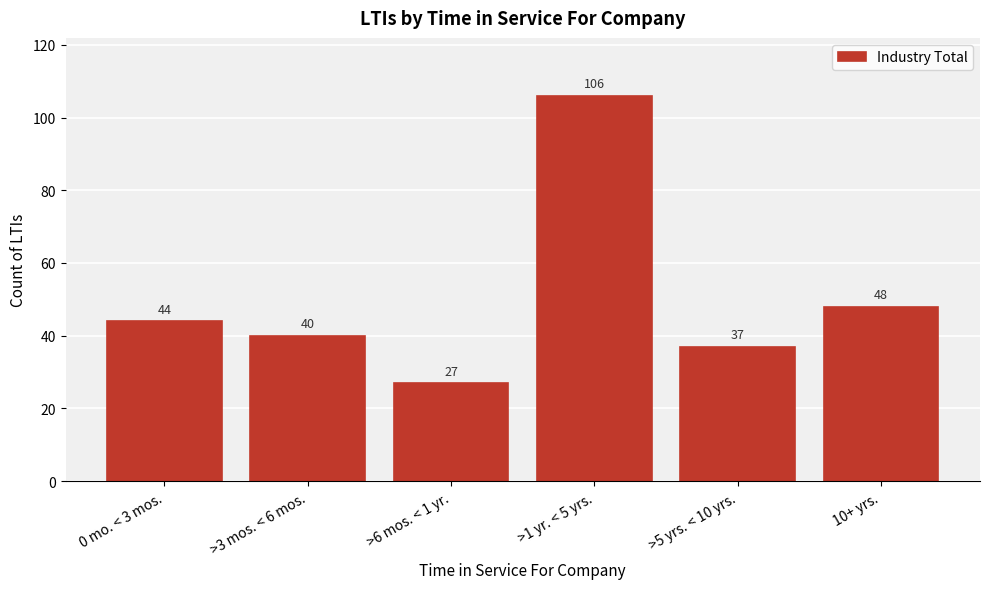

Reading left to right, list all the values displayed in this chart.

0 mo. < 3 mos.=44	>3 mos. < 6 mos.=40	>6 mos. < 1 yr.=27	>1 yr. < 5 yrs.=106	>5 yrs. < 10 yrs.=37	10+ yrs.=48